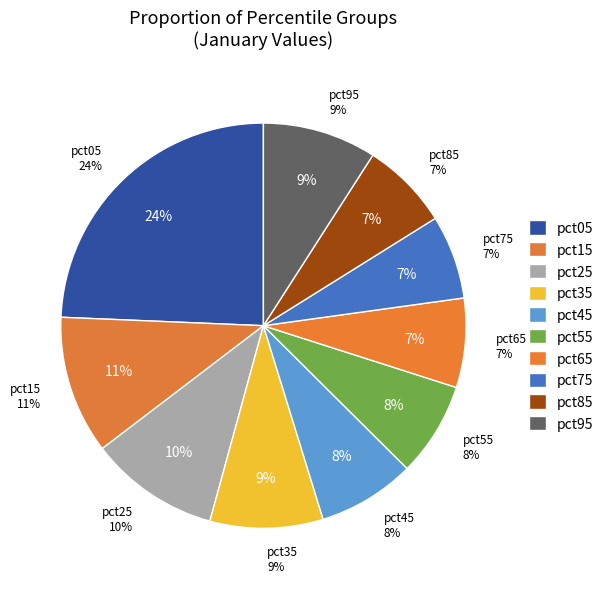

To the nearest percent, what is the combined percentage of pct35 and pct25?

19%